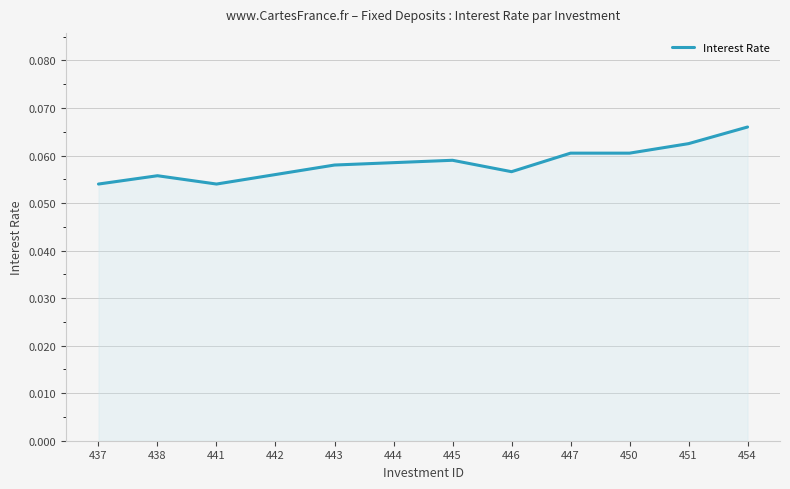

Which has a higher value, 447 or 451?

451